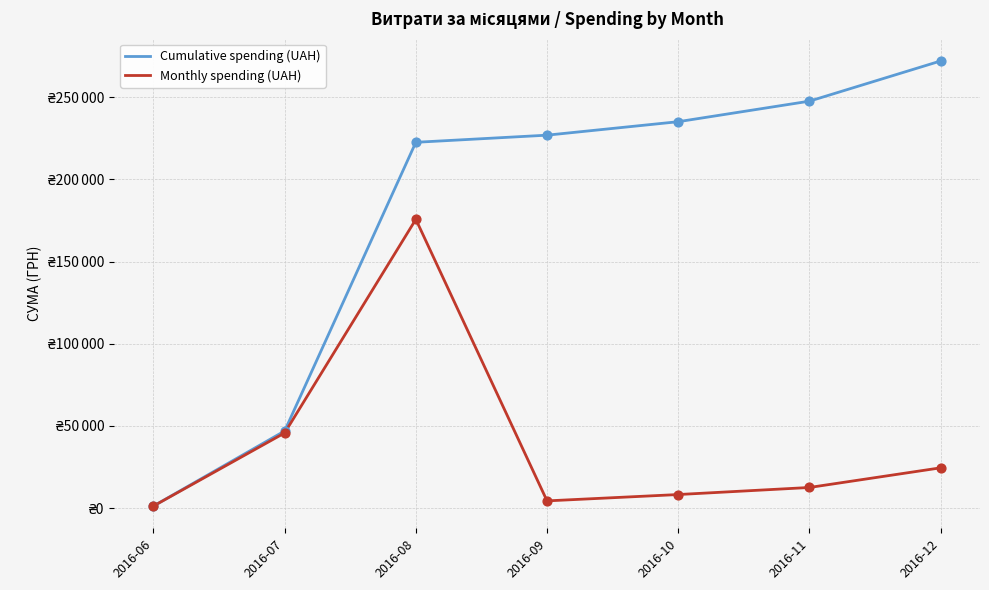

At which category is the sum across all series the highest?

2016-08